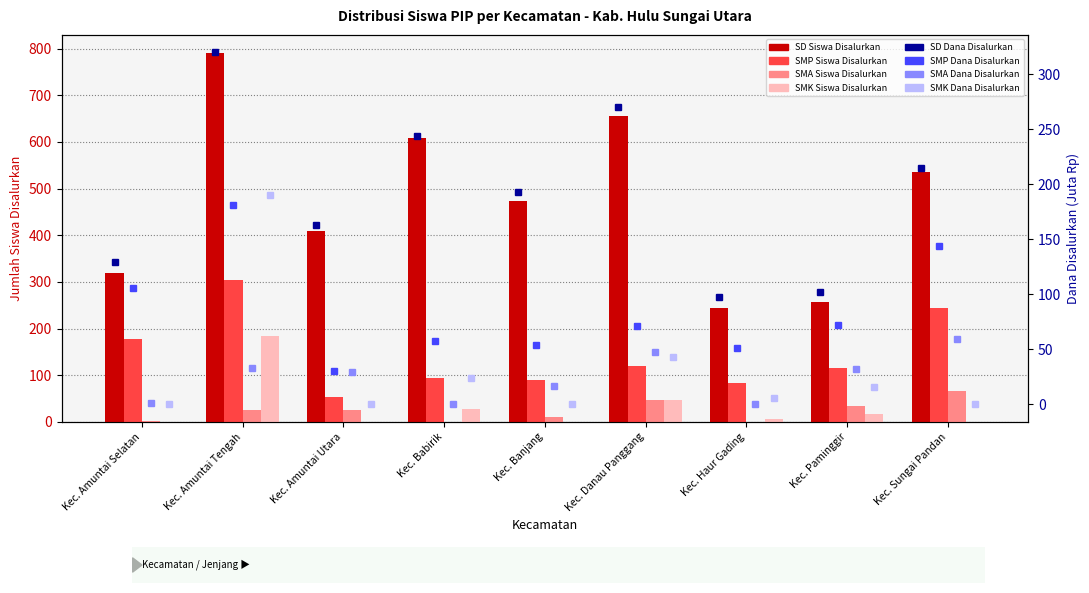

What position from the left is Kec. Amuntai Selatan?

1